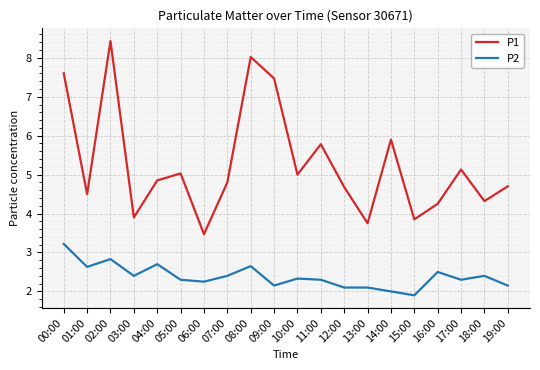

List the series in order of their peak value, highest first.

P1, P2